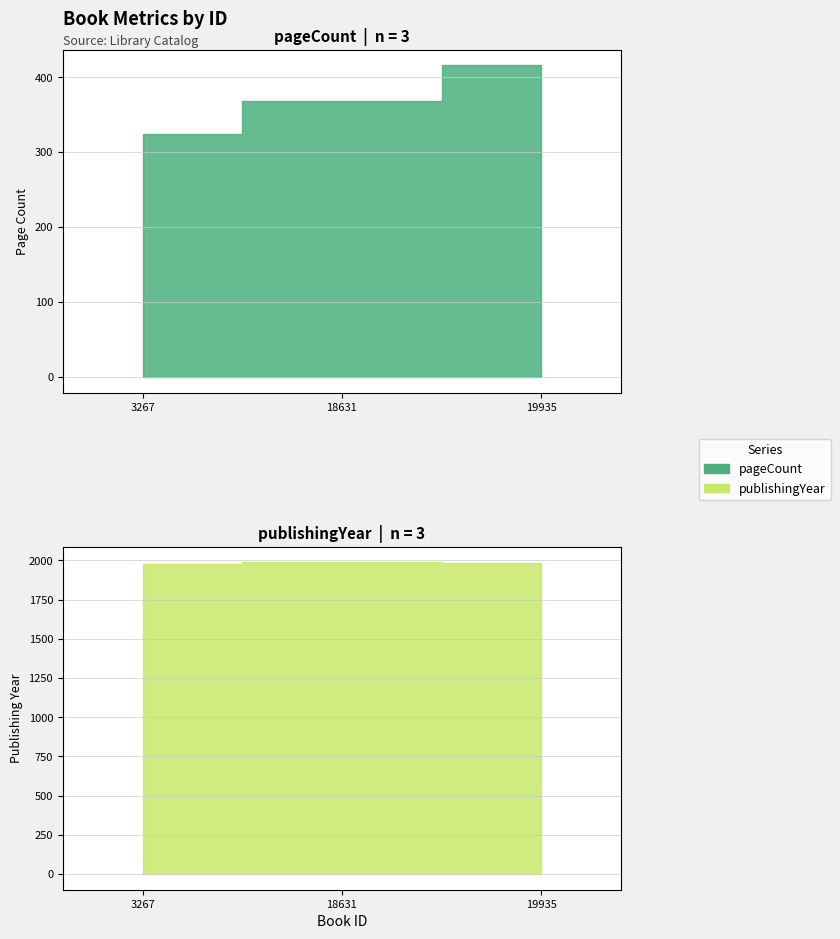

At 3267, list the series in order from smallest to largest.

pageCount, publishingYear